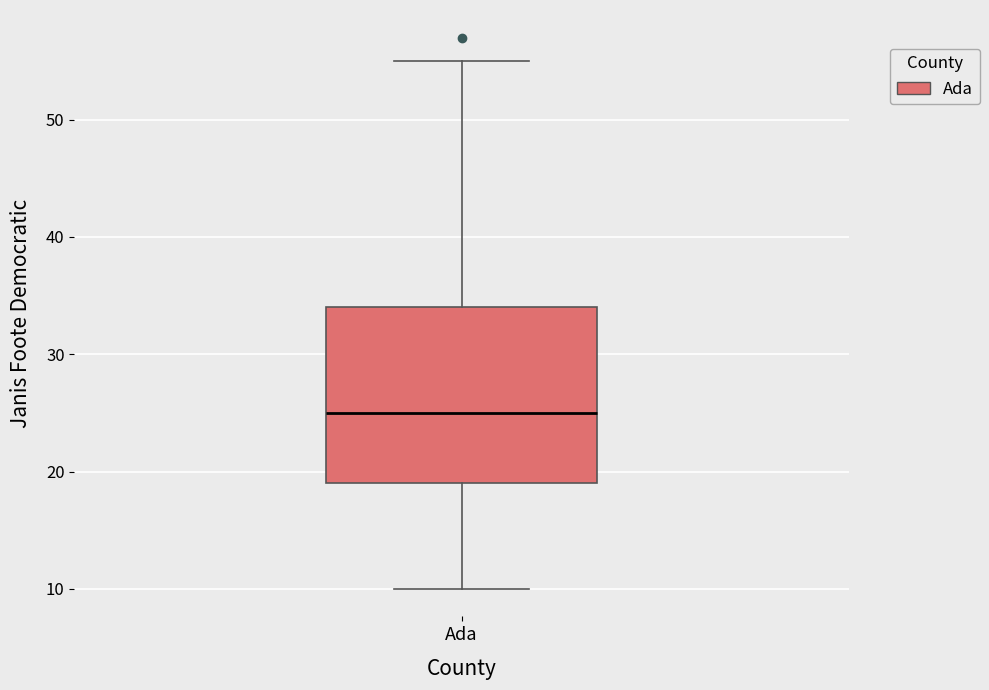

Read this box plot against the y-axis: the position of the median line, the range covered by the box, and the ends of both whiskers. The values are not printed on the chart, so give them approximately, as read against the axis.

median 25, box 19 to 34, whiskers 10 to 55